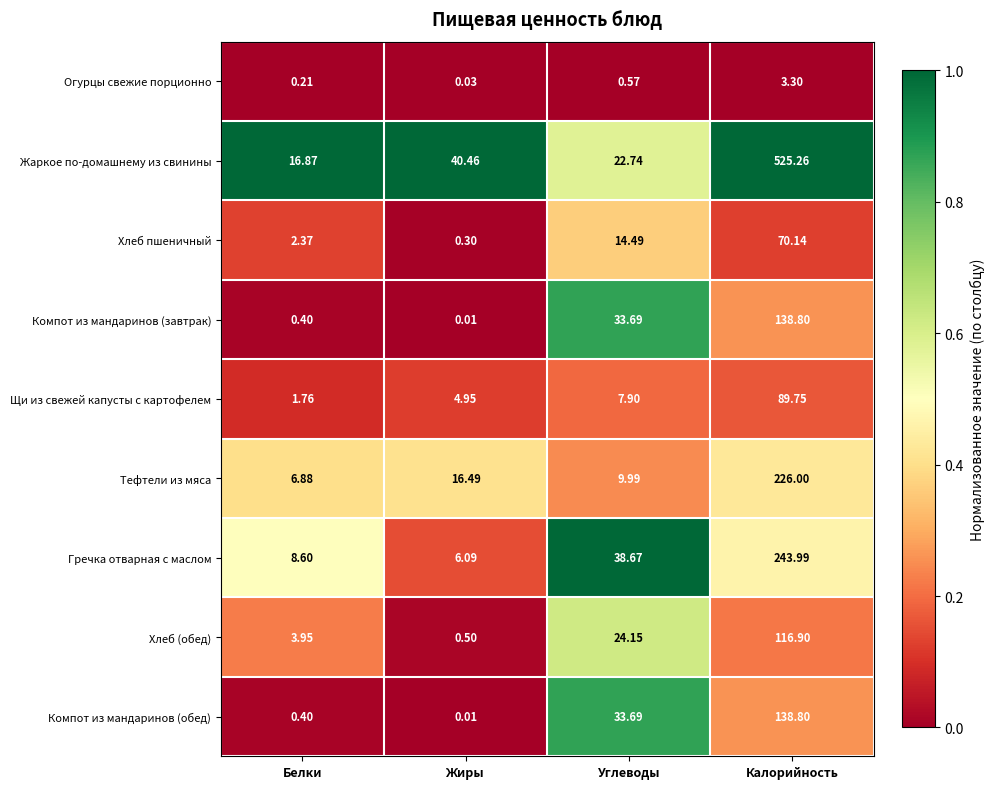

Which label corresponds to the largest value in the chart?

Калорийность